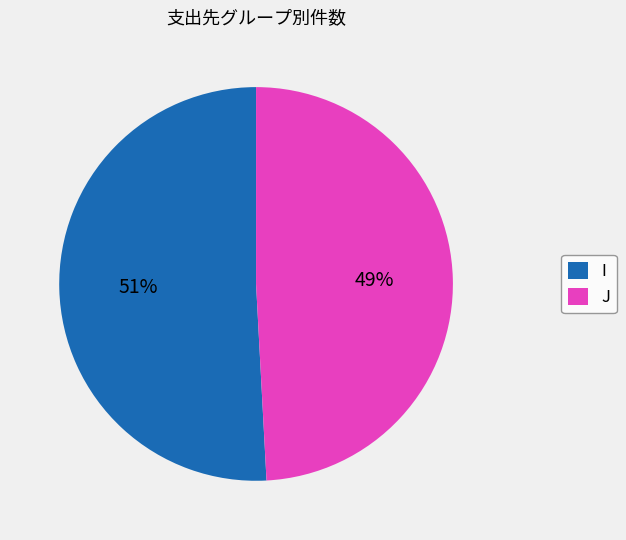

Which slice is the largest?

I